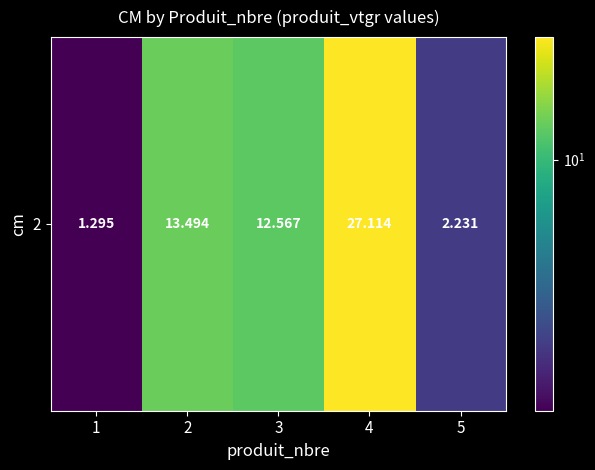

What is the minimum value shown in the chart?

1.3